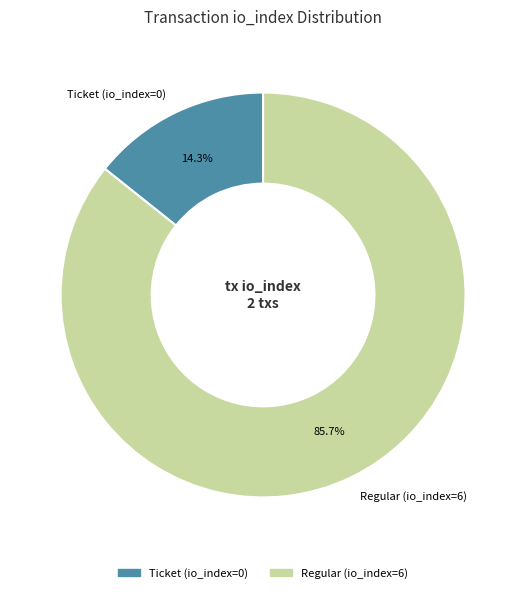

What portion of the pie excludes Ticket (io_index=0)?

85.7%